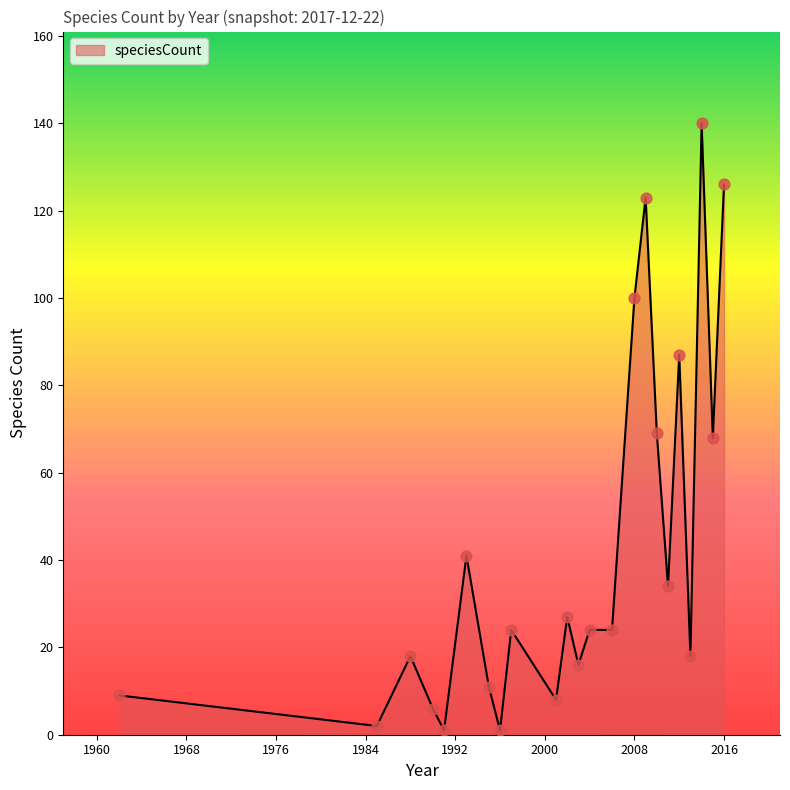

What is the maximum value shown in the chart?

140